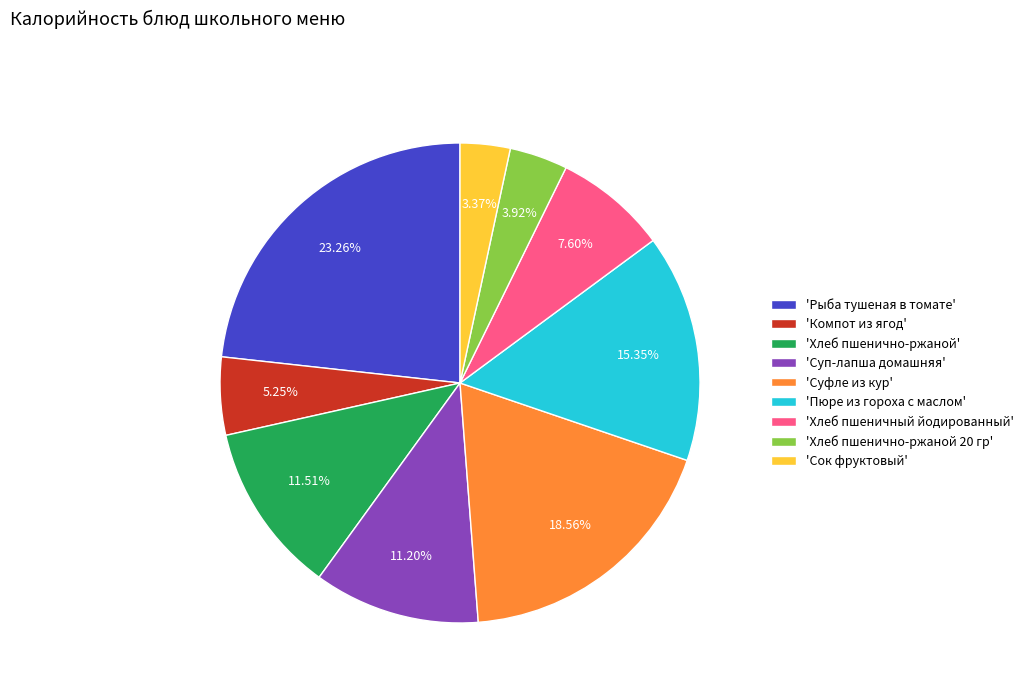

Is there any slice that represents more than half of the pie?

No